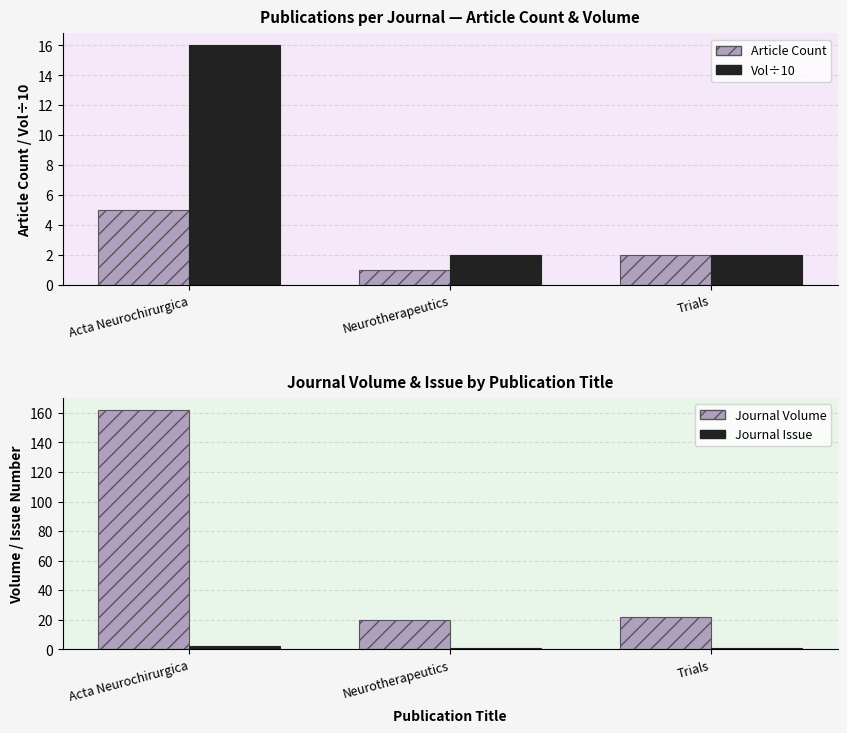

Between Acta Neurochirurgica and Neurotherapeutics, which series saw the biggest shift?

Journal Volume